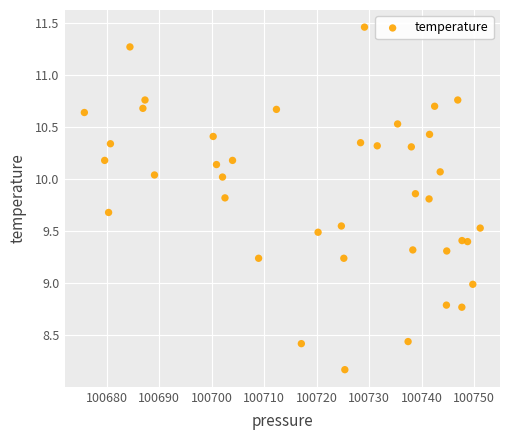

What is the range of X values (max minus min)?

75.5